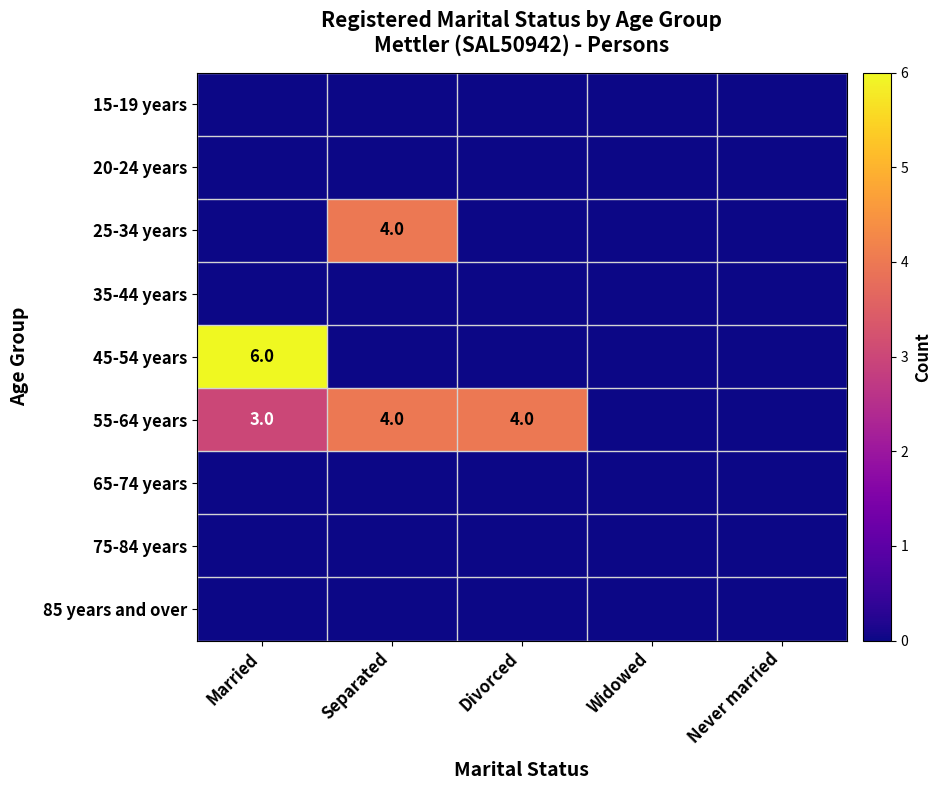

How many series are shown in this chart?

9